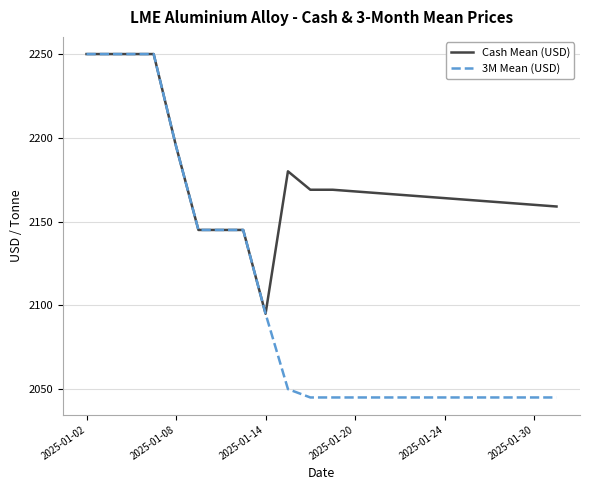

What is the lowest value of the Cash Mean (USD) series?

2095